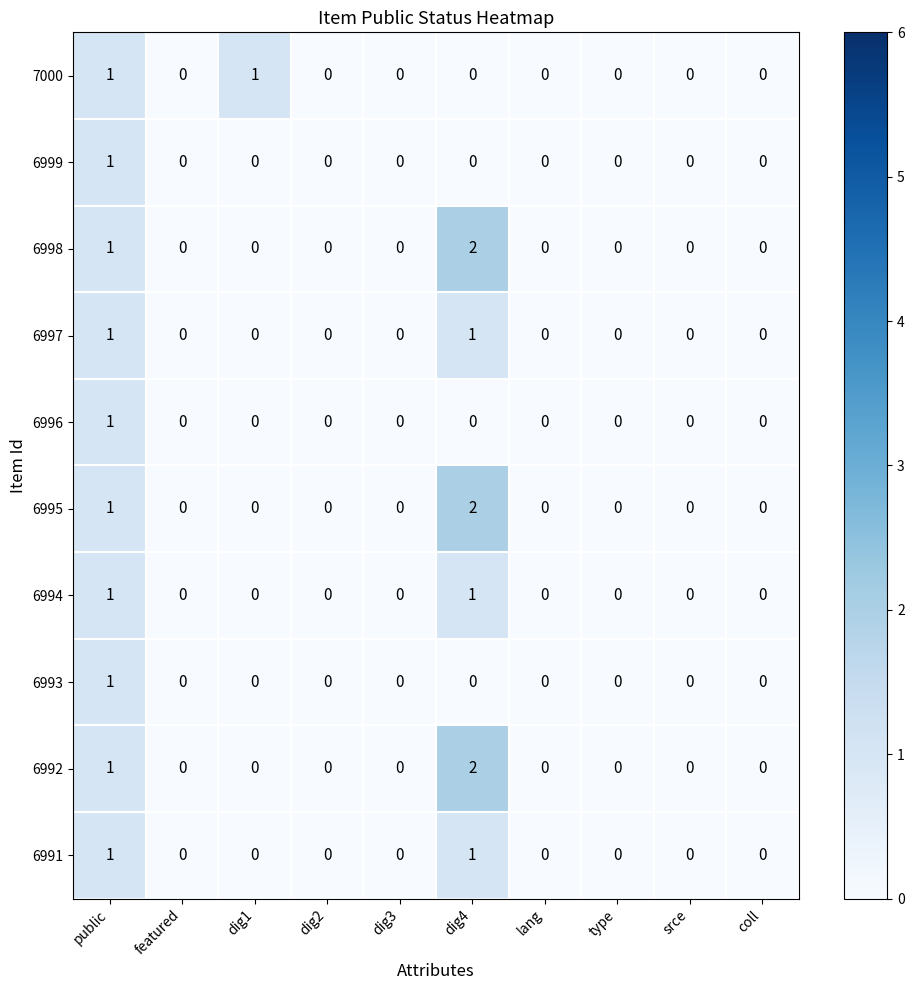

How many 6996 values are between 0 and 1?

10